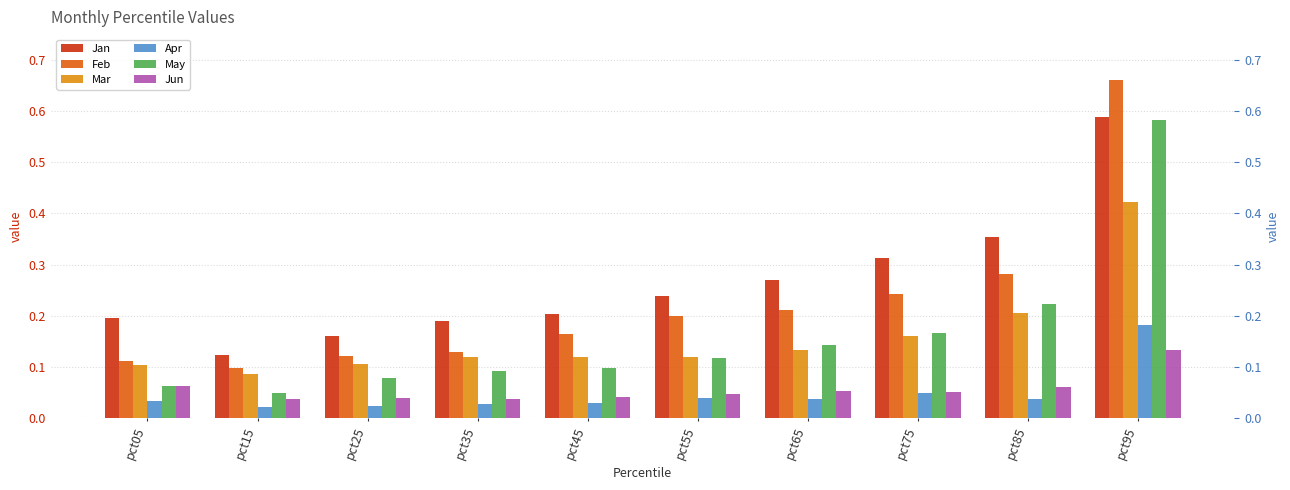

How many categories are shown in the chart?

10